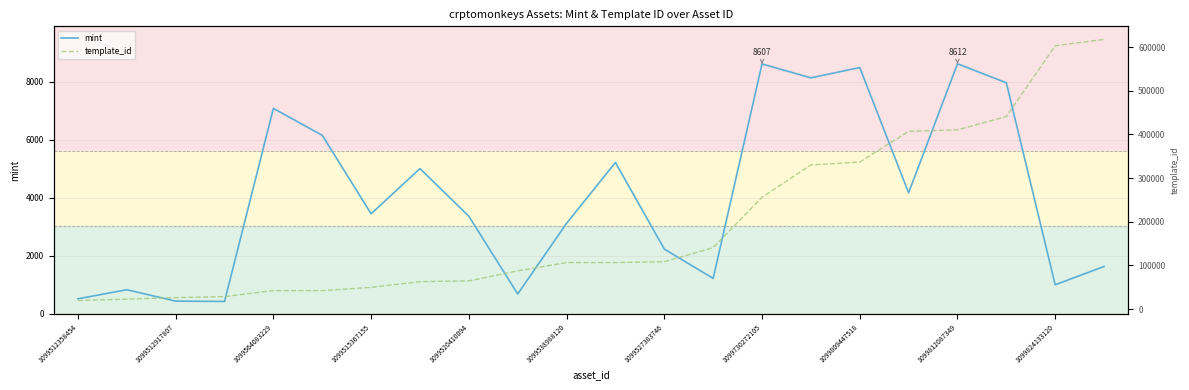

Is it true that mint equals 1468 at 1099527383746?

False